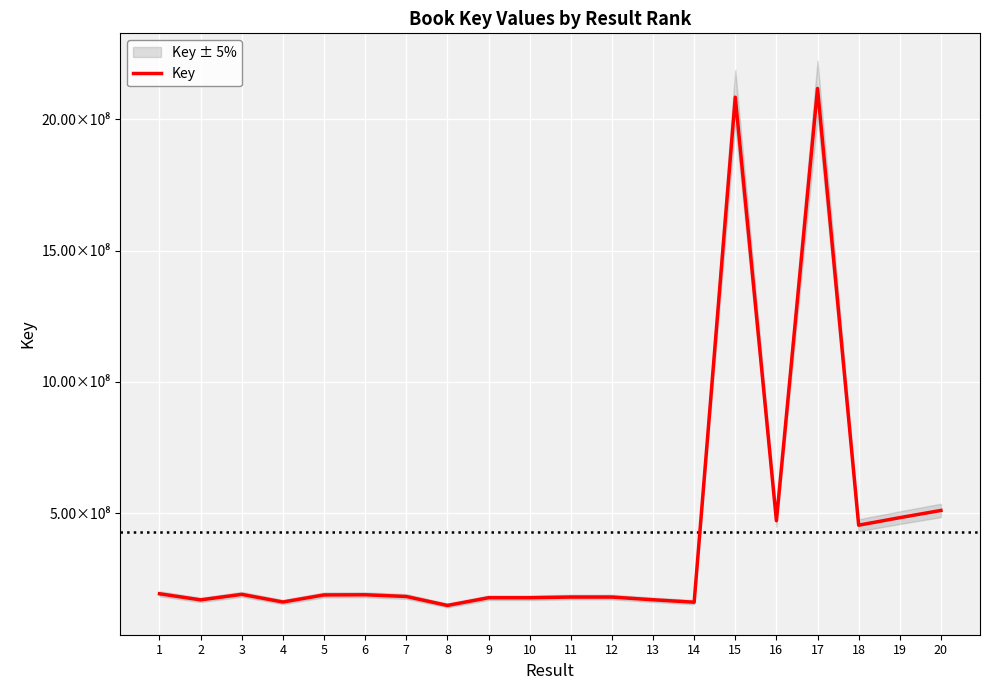

Read the value at 17, to the nearest 10.

2118132400